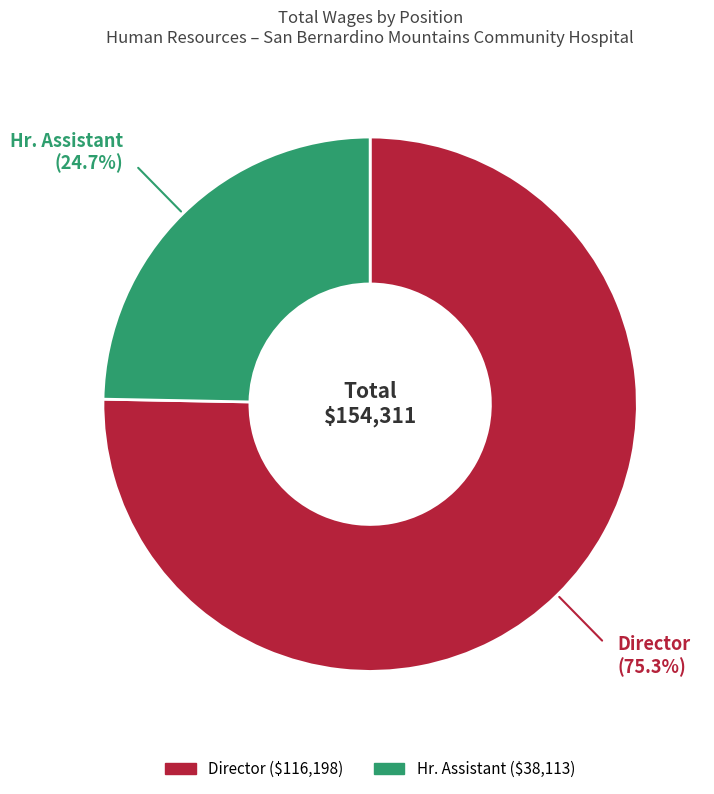

Do Director and Hr. Assistant together represent more than half of the pie?

Yes